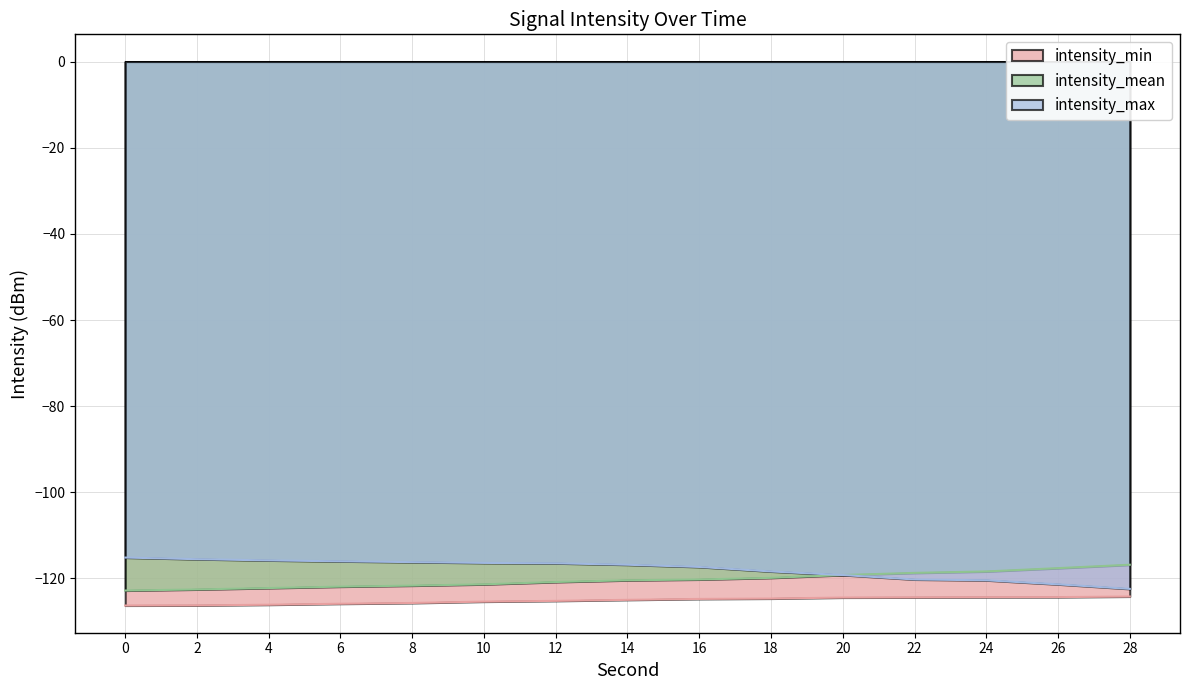

The intensity_max series shows -75.0 at 14. True or false?

False